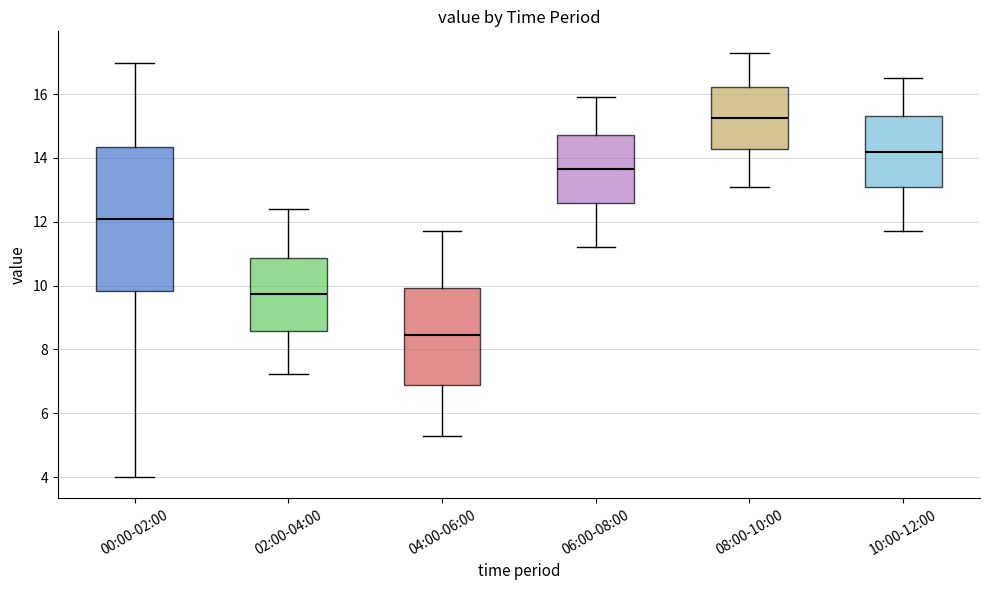

Reading left to right, transcribe this box plot: for each box, give where its median line is, the range the box spans, and where its two whiskers end, as read against the y-axis. The values are not printed on the chart, so give them approximately, as read against the axis.

00:00-02:00: median 12.2, box 9.8 to 14.4, whiskers 4.0 to 17.0
02:00-04:00: median 9.8, box 8.6 to 10.8, whiskers 7.2 to 12.4
04:00-06:00: median 8.4, box 6.8 to 10.0, whiskers 5.4 to 11.8
06:00-08:00: median 13.6, box 12.6 to 14.8, whiskers 11.2 to 16.0
08:00-10:00: median 15.2, box 14.2 to 16.2, whiskers 13.2 to 17.4
10:00-12:00: median 14.2, box 13.0 to 15.4, whiskers 11.8 to 16.6